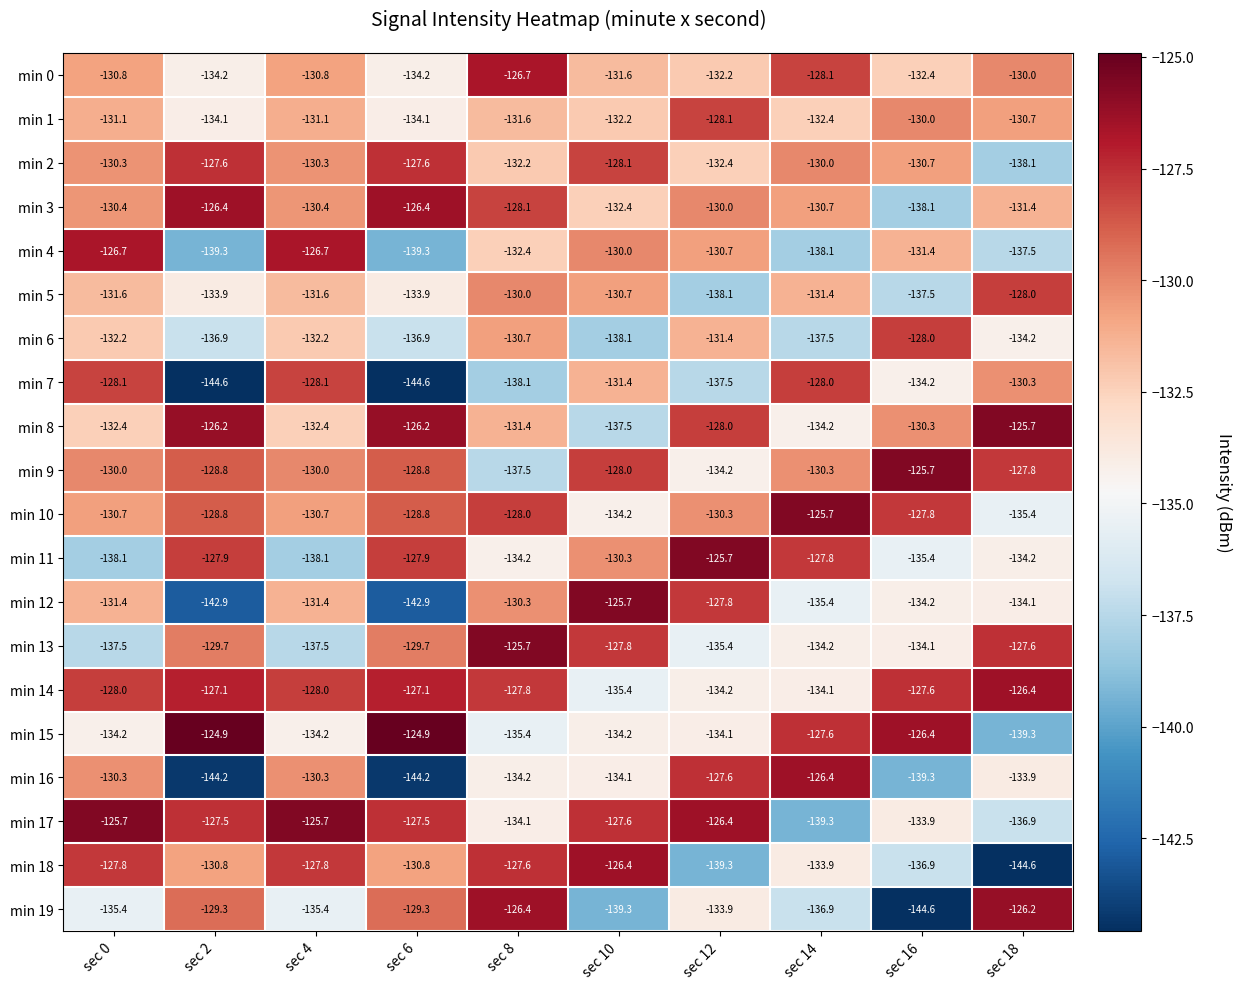

How many distinct data groups are displayed?

20